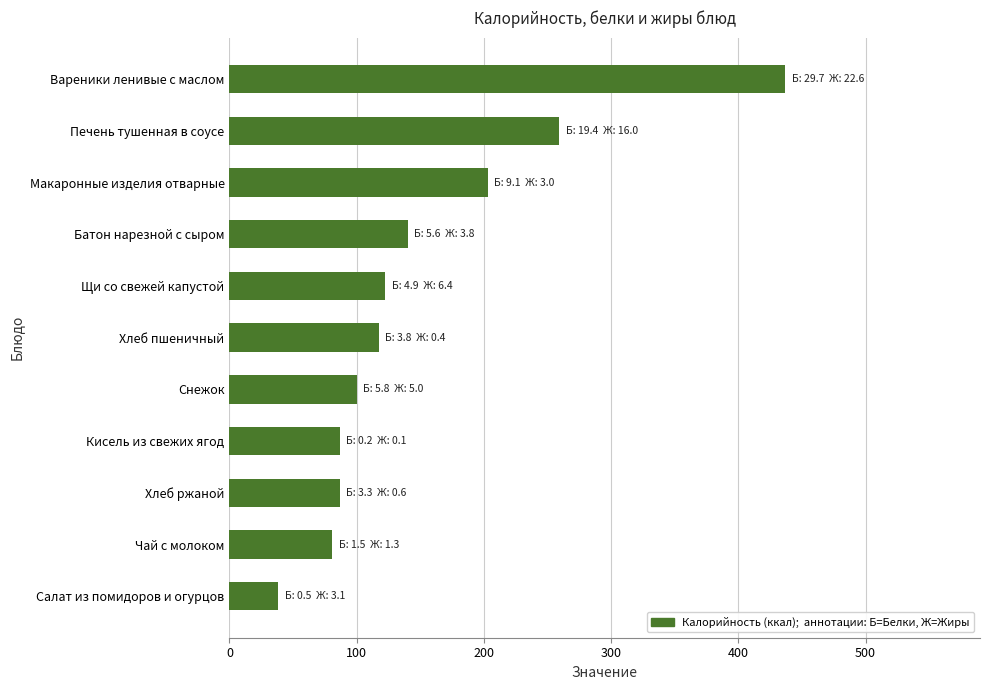

Which has a higher value, Печень тушенная в соусе or Батон нарезной с сыром?

Печень тушенная в соусе